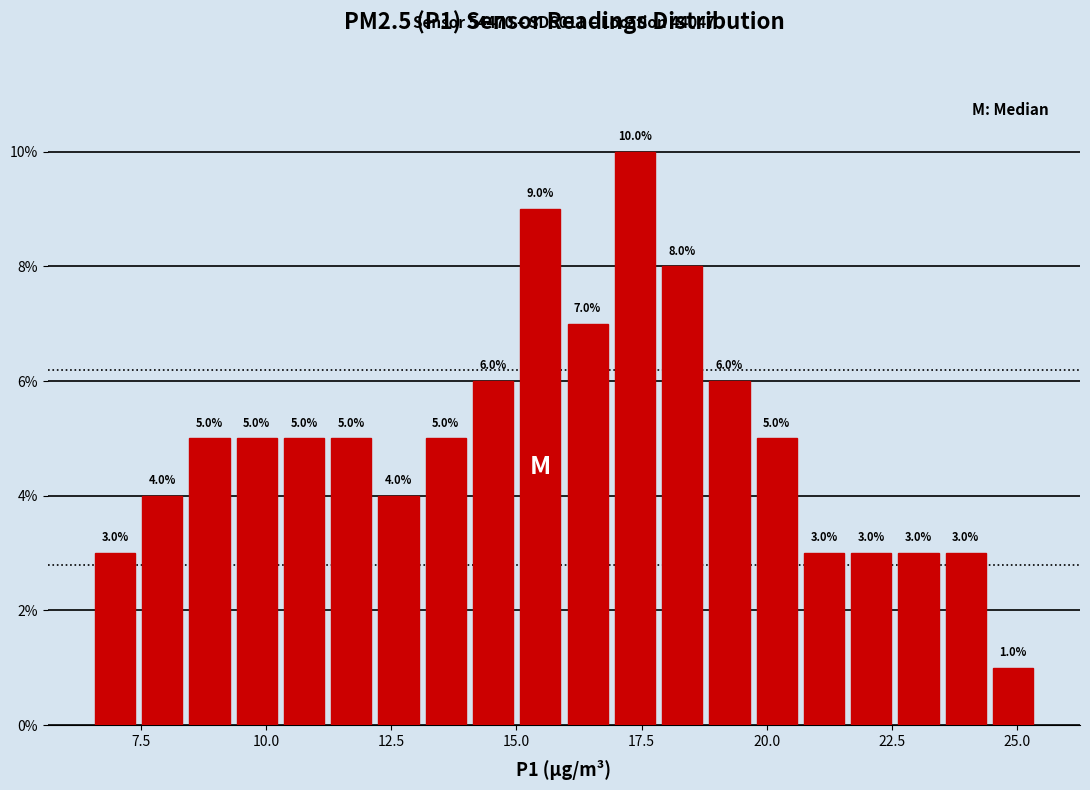

Around what value on the x-axis is the tallest bar? Give the approximate position of its centre, as read against the axis.

17.5